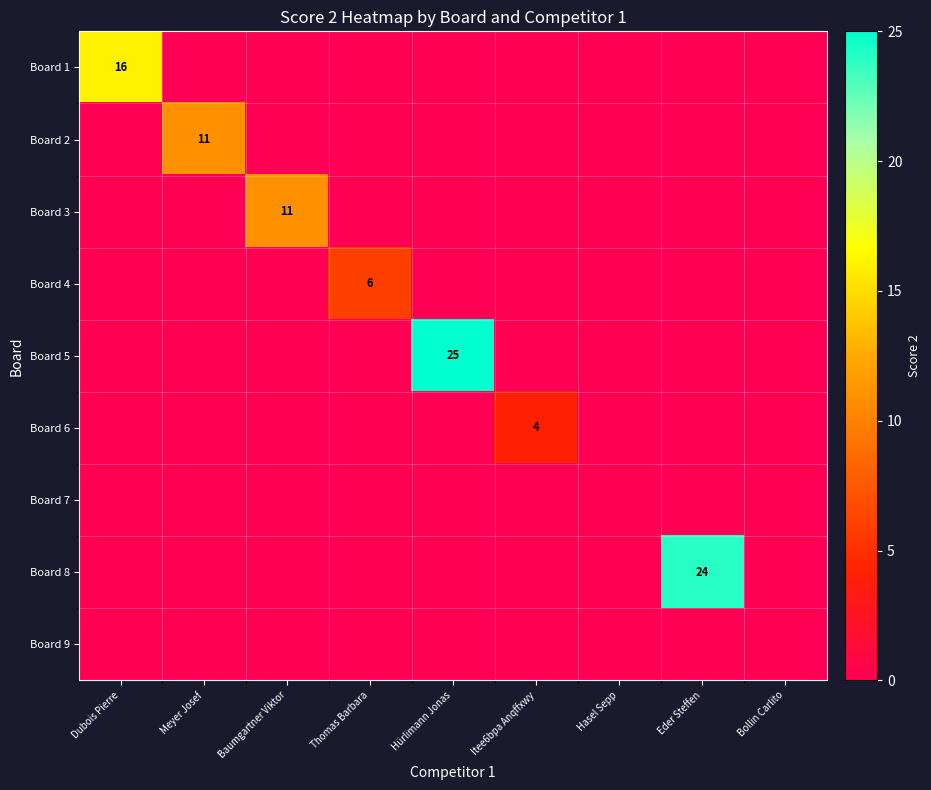

At which category does the chart reach its minimum across all series?

Meyer Josef